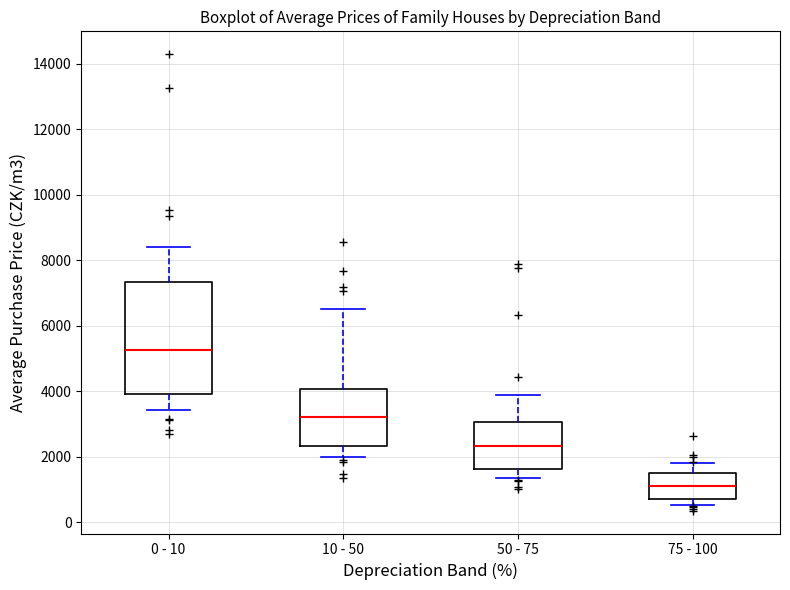

Reading left to right, transcribe this box plot: for each box, give where its median line is, the range the box spans, and where its two whiskers end, as read against the y-axis. The values are not printed on the chart, so give them approximately, as read against the axis.

0 - 10: median 5200, box 4000 to 7400, whiskers 3400 to 8400
10 - 50: median 3200, box 2400 to 4000, whiskers 2000 to 6600
50 - 75: median 2400, box 1600 to 3000, whiskers 1400 to 3800
75 - 100: median 1200, box 800 to 1400, whiskers 600 to 1800